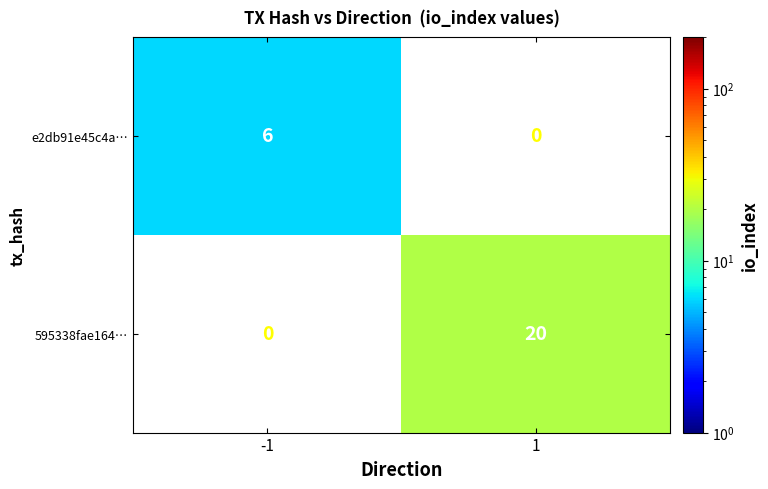

What is the average value of the e2db91e45c4a… series?

3